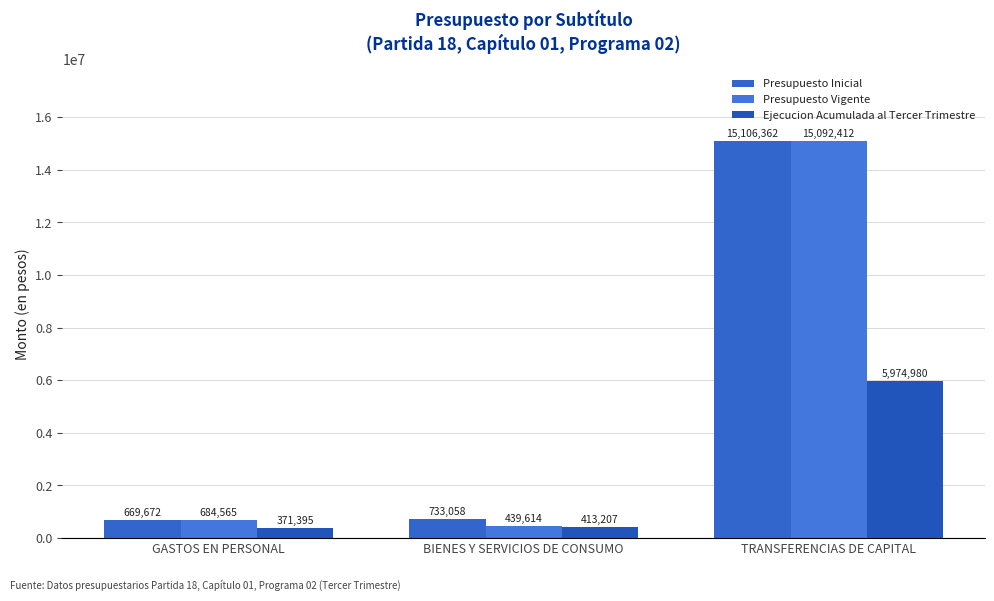

What is the difference between the second highest and minimum values in the Ejecucion Acumulada al Tercer Trimestre series?

41812